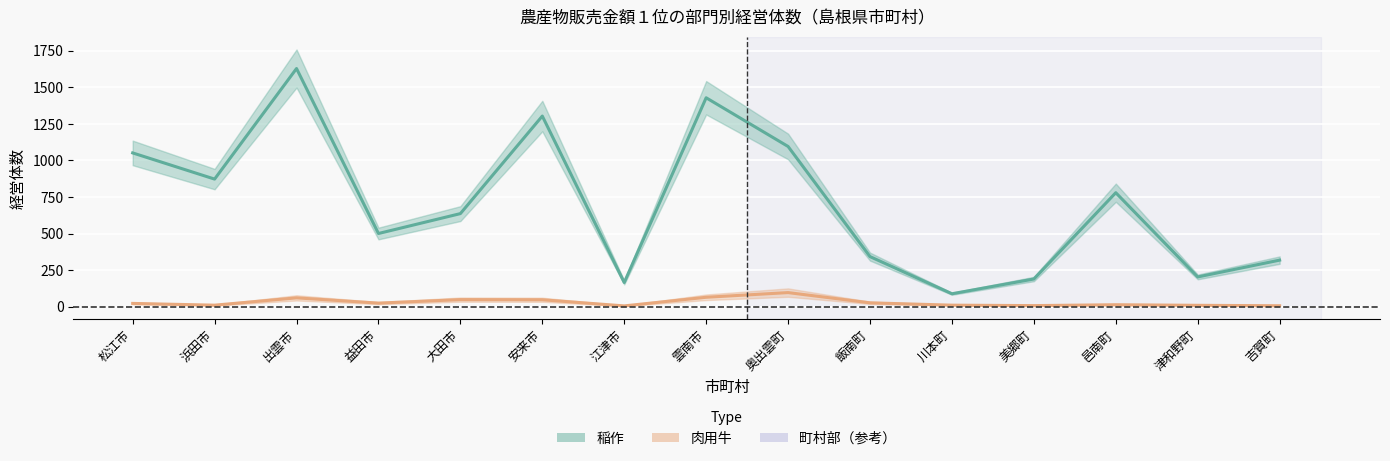

At which label does 肉用牛_line first exceed 22?

出雲市